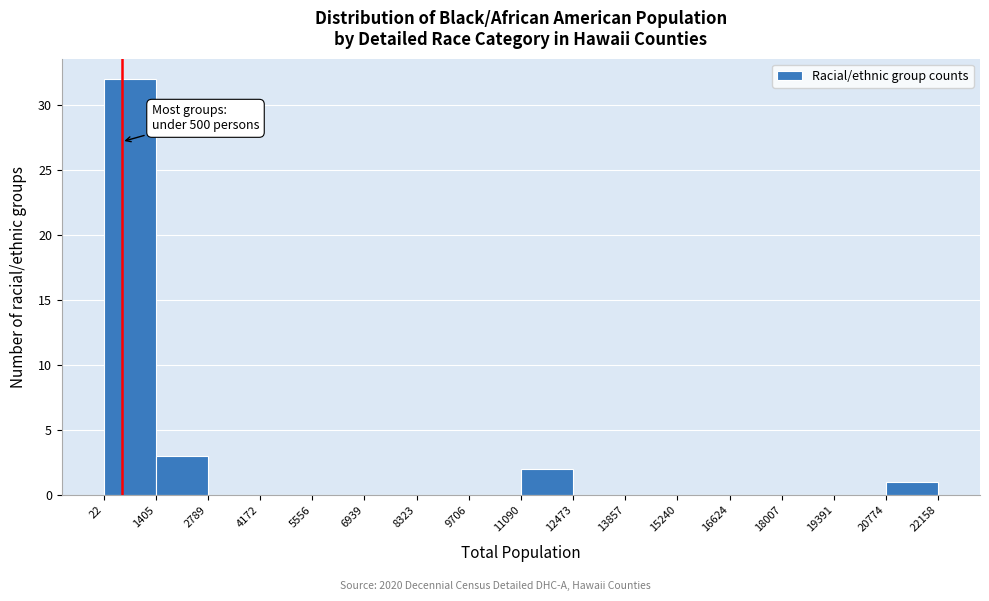

Which range on the x-axis has the tallest bar?

22 to 1405